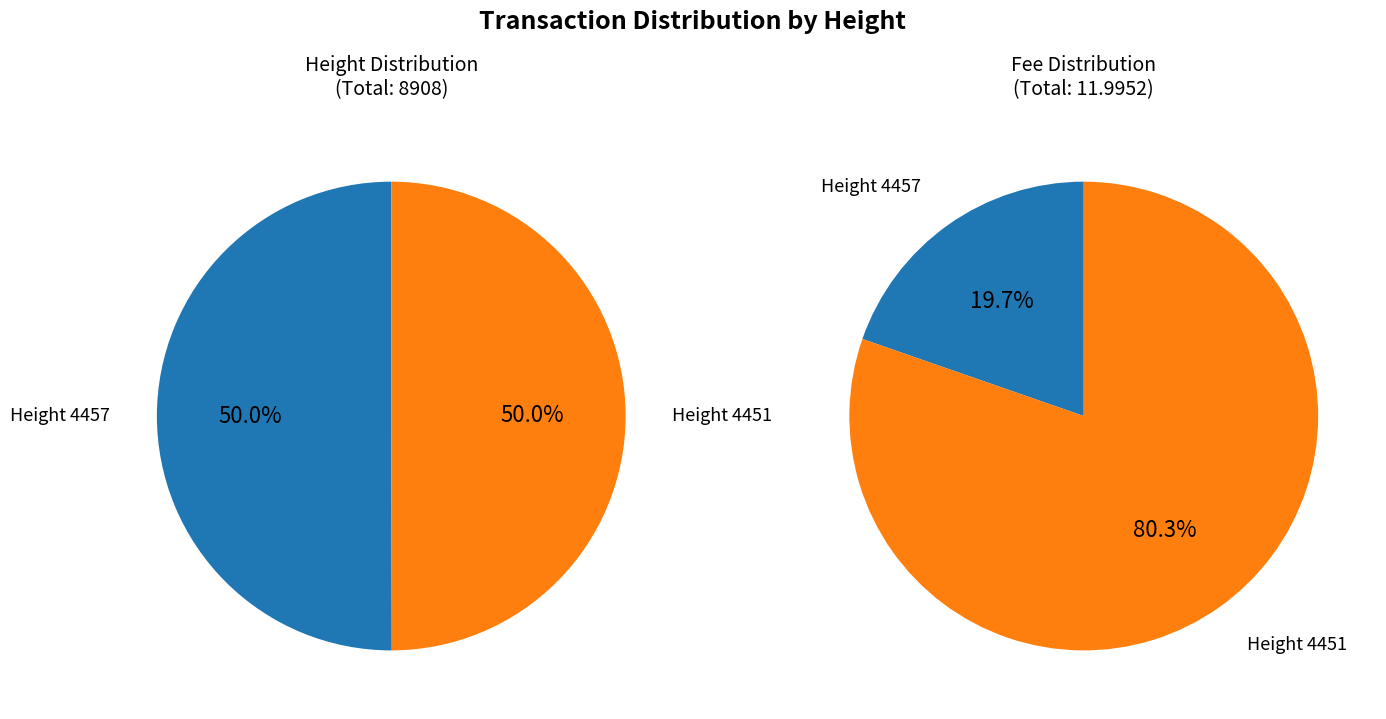

Is it true that 4451 is 50% of the pie?

True